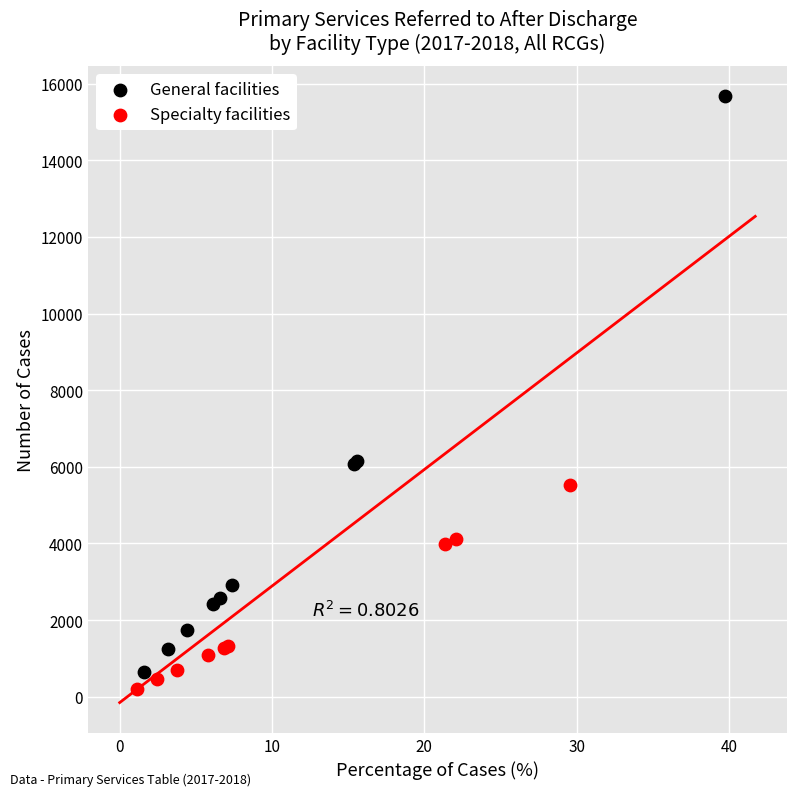

Which series contains the highest Y value?

General facilities